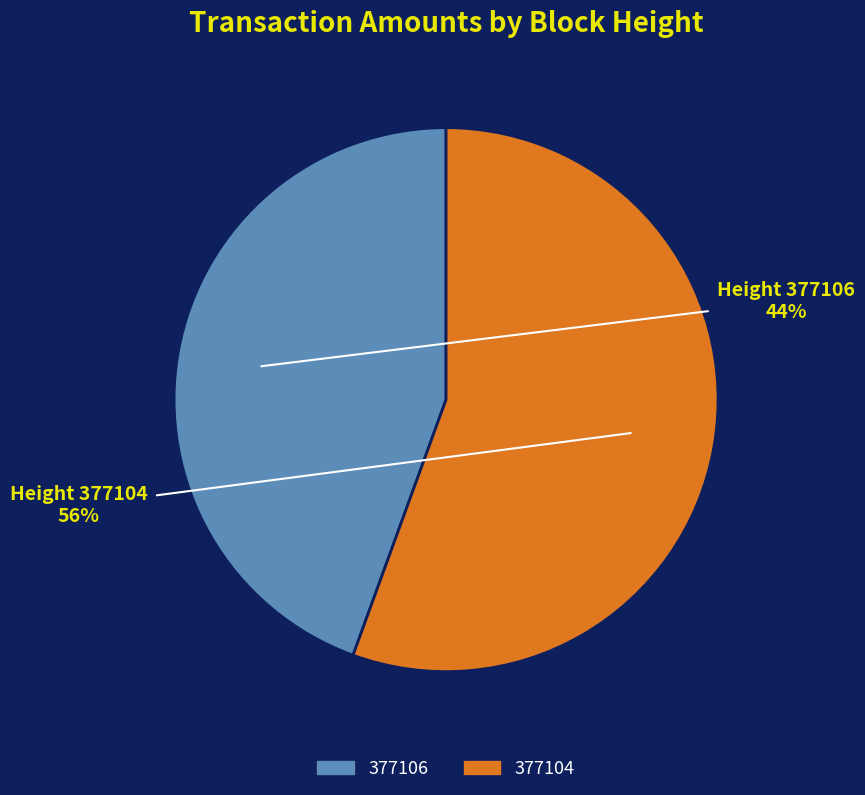

Which slice is the smallest?

377106